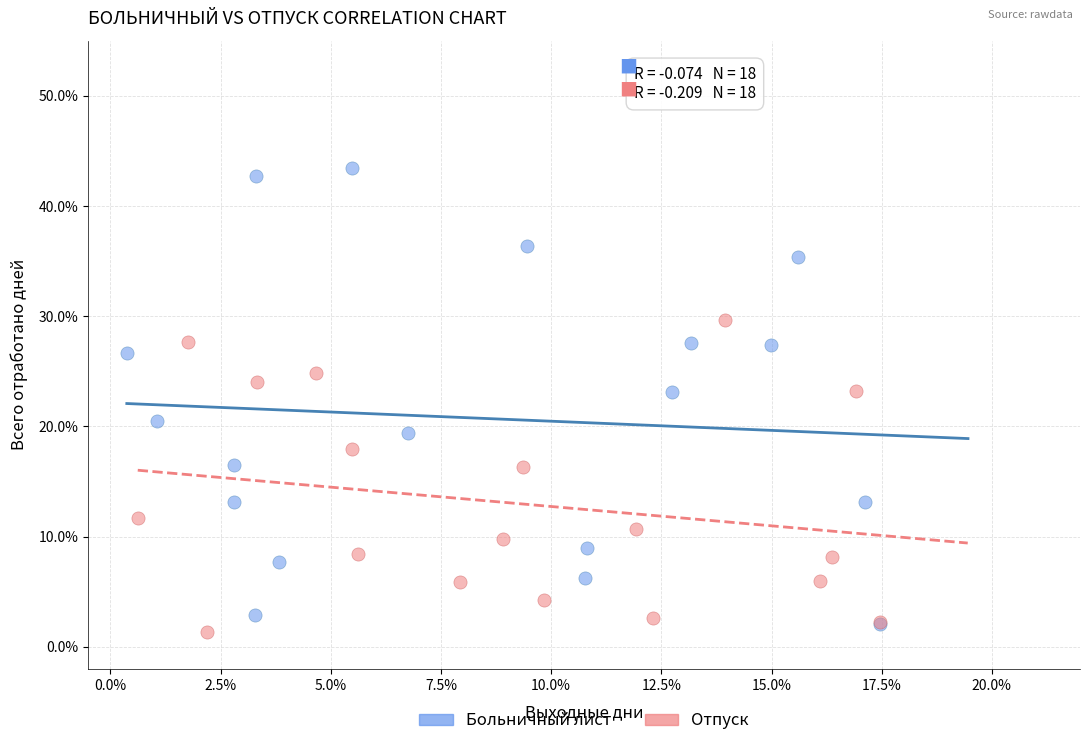

What are all the series names shown in the legend?

Больничный лист, Отпуск